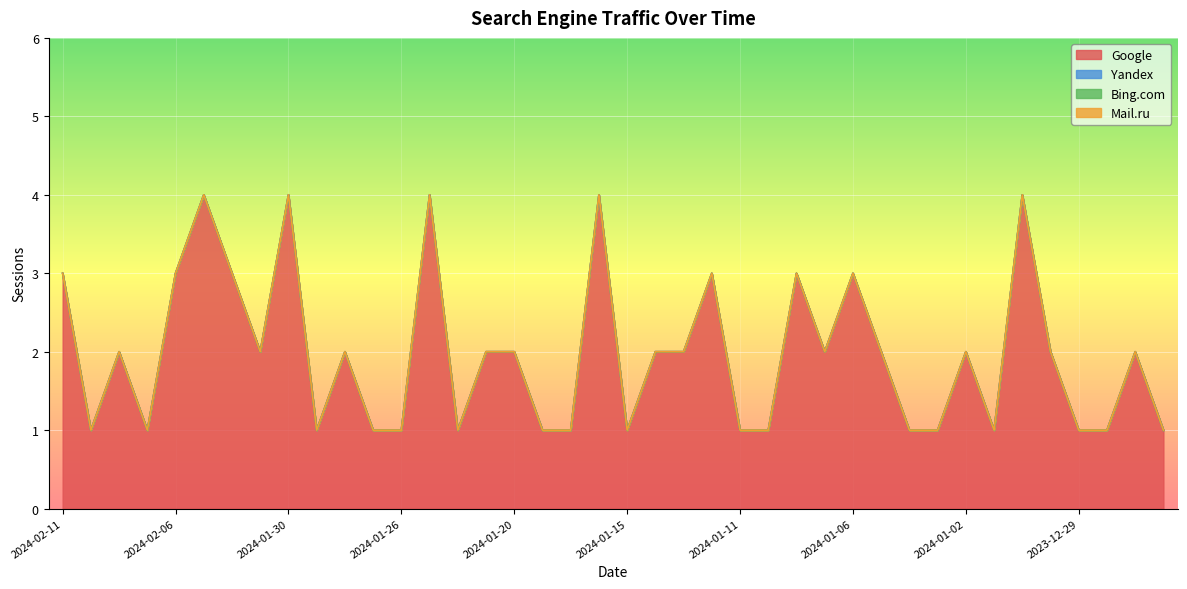

How many interior local valleys does the Google series have?

8